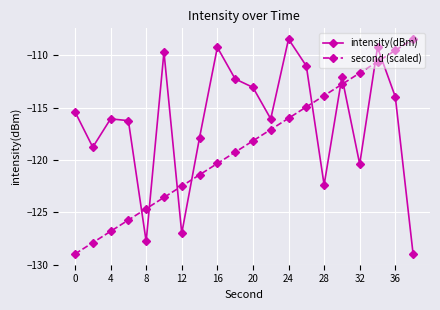

What is the sum of all second (scaled) values?

-2374.5